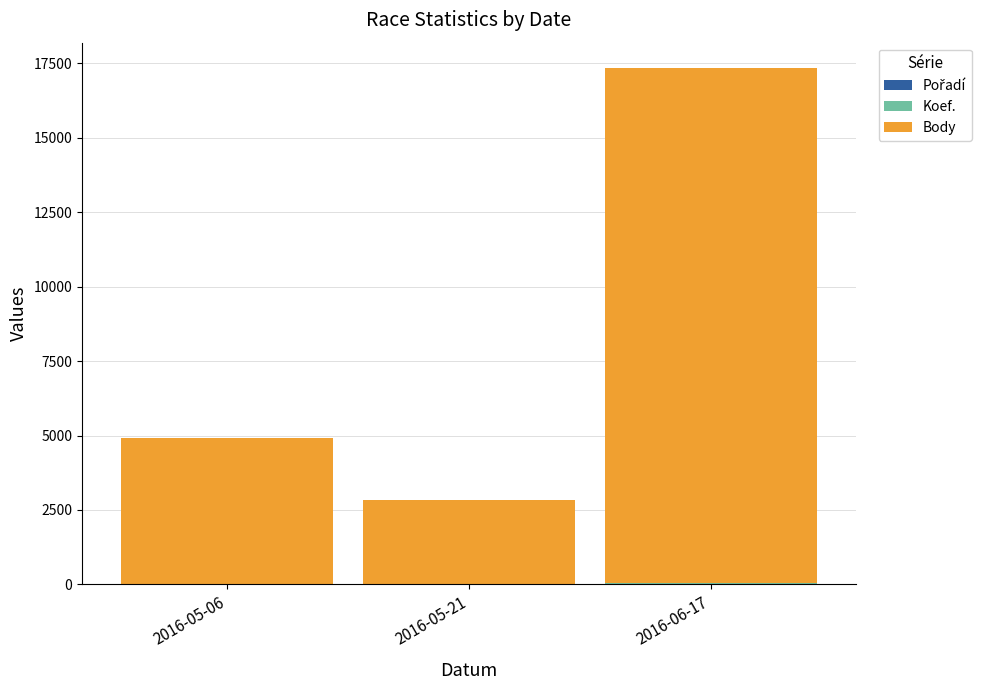

At which category is the sum across all series the highest?

2016-06-17